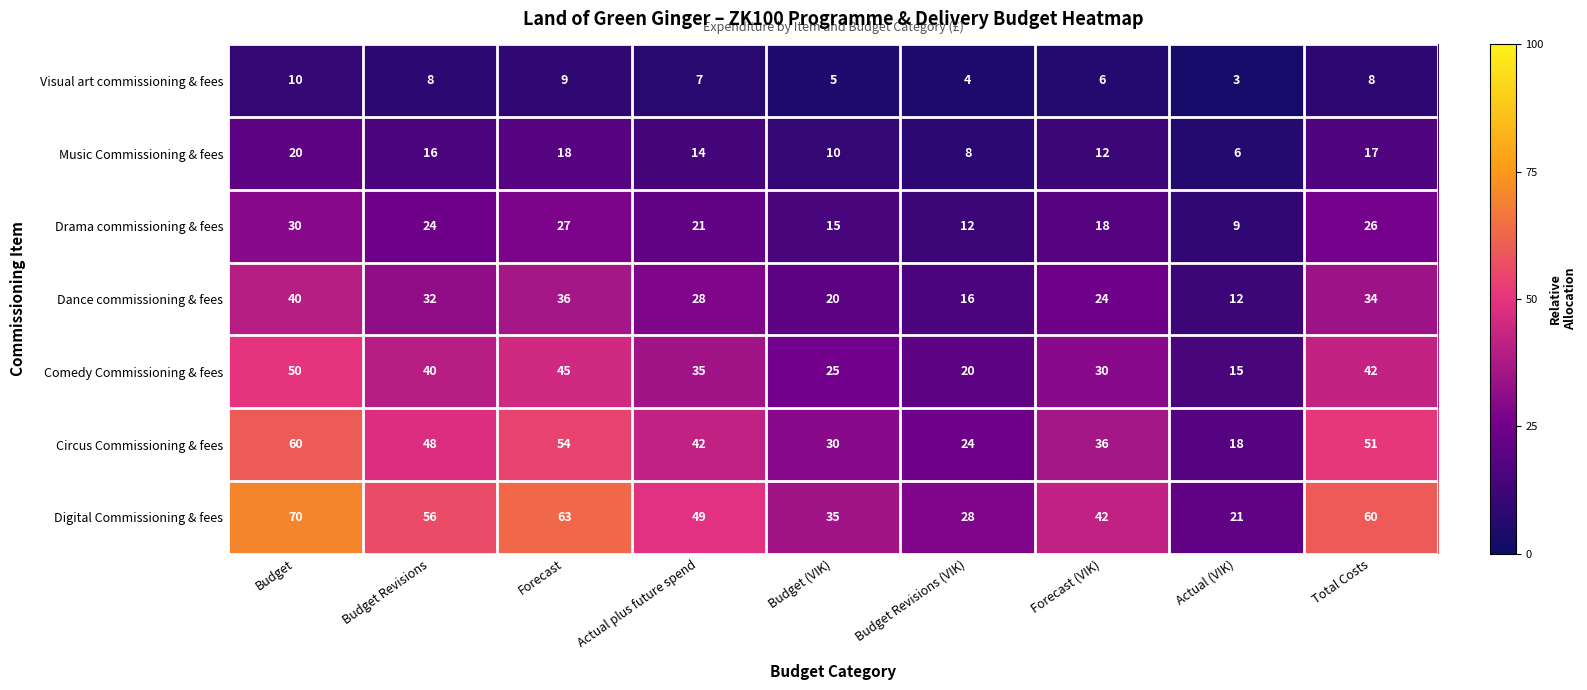

At how many categories does at least one series exceed 32?

7